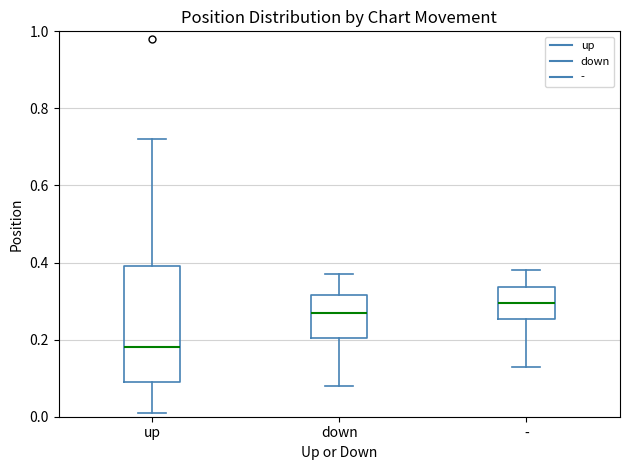

Which box has the highest median line?

-